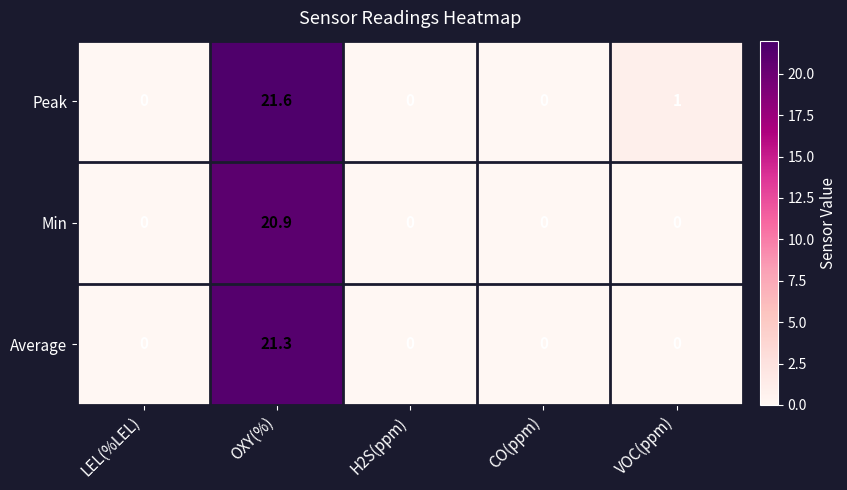

Reading left to right, list all the values displayed in this chart.

Peak: LEL(%LEL)=0.0	OXY(%)=21.6	H2S(ppm)=0.0	CO(ppm)=0.0	VOC(ppm)=1.0
Min: LEL(%LEL)=0.0	OXY(%)=20.9	H2S(ppm)=0.0	CO(ppm)=0.0	VOC(ppm)=0.0
Average: LEL(%LEL)=0.0	OXY(%)=21.3	H2S(ppm)=0.0	CO(ppm)=0.0	VOC(ppm)=0.0